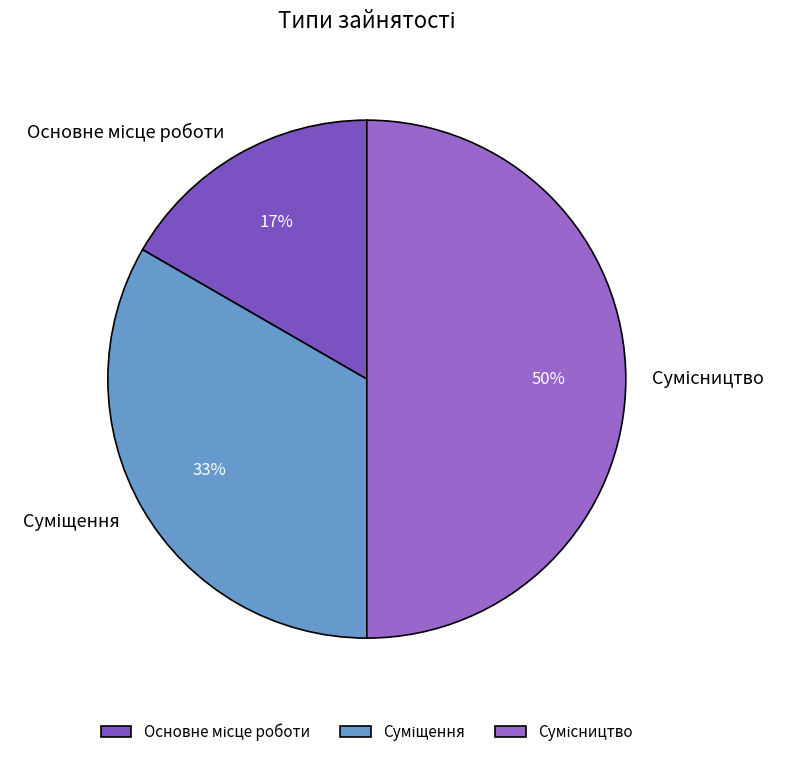

To the nearest percent, what is the difference between the largest and smallest slice percentages?

33%